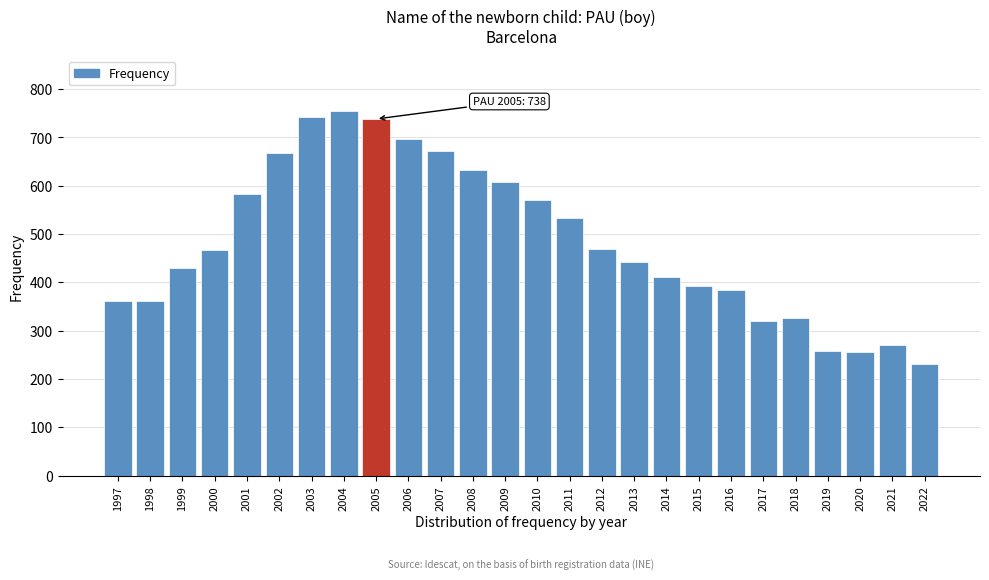

Read the value at 2015, to the nearest 50.

400